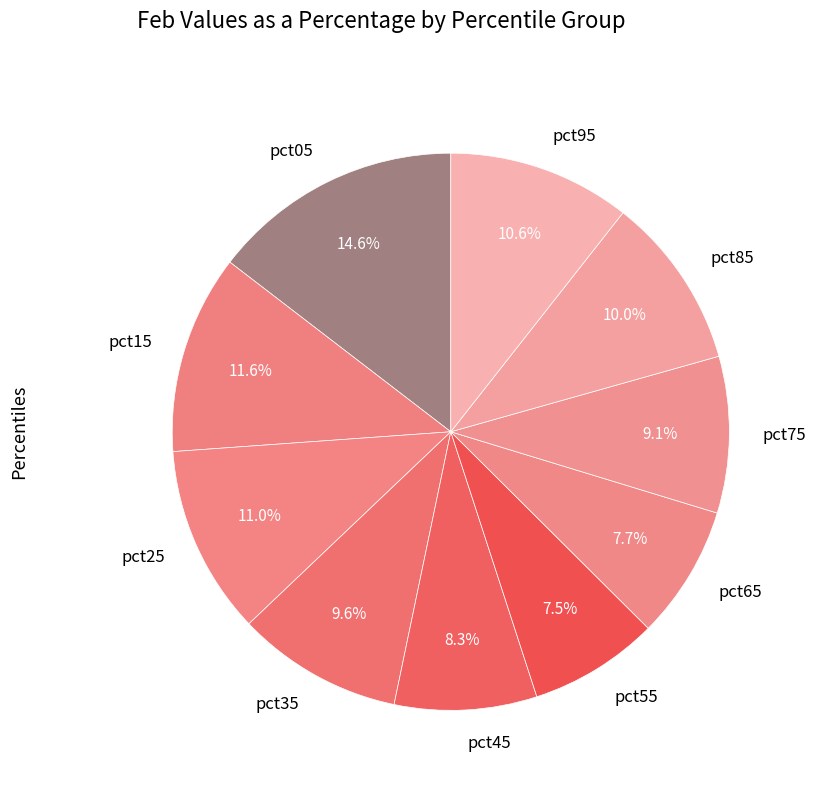

Which slice is the largest?

pct05